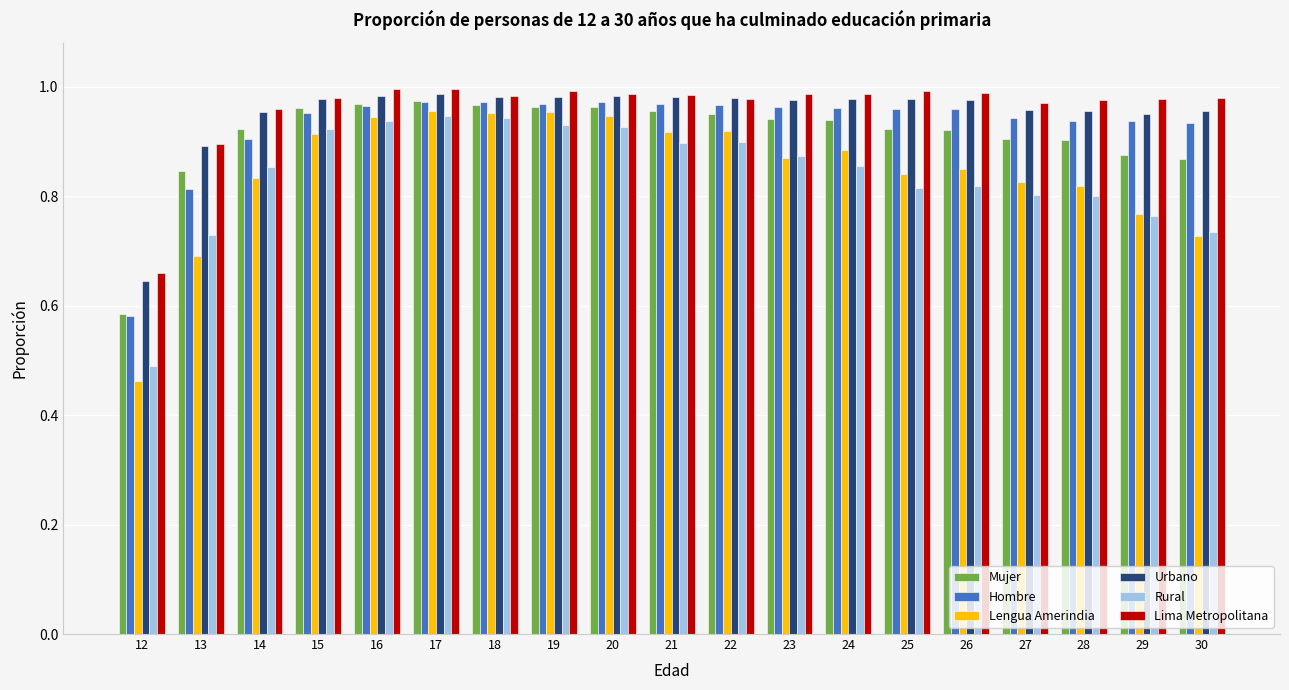

What is the sum of the Lima Metropolitana values at 27 and 30?

1.9